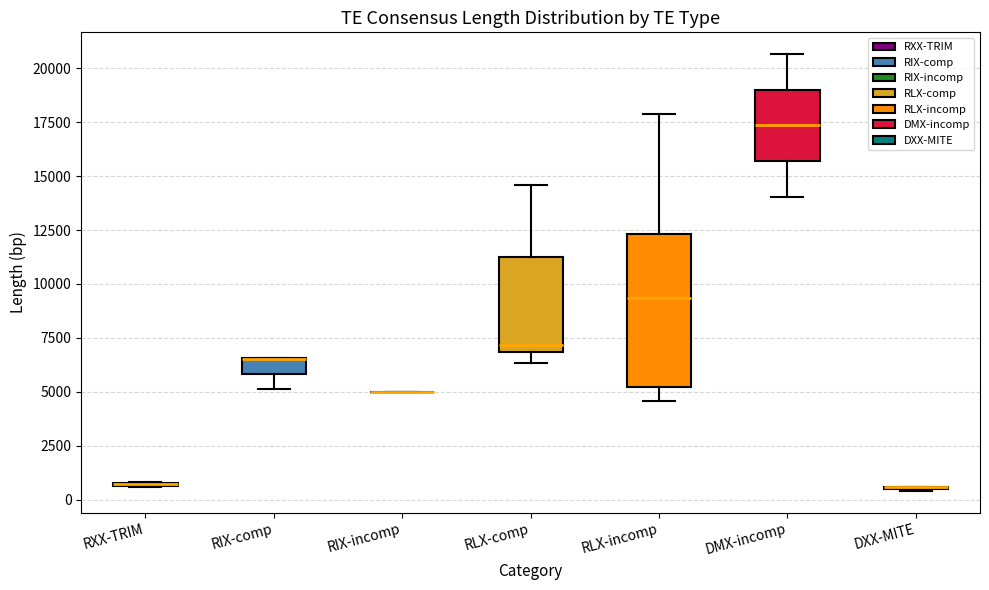

Where is the upper edge of the box for RLX-incomp on the y-axis? The values are not printed on the chart, so give them approximately, as read against the axis.

12500